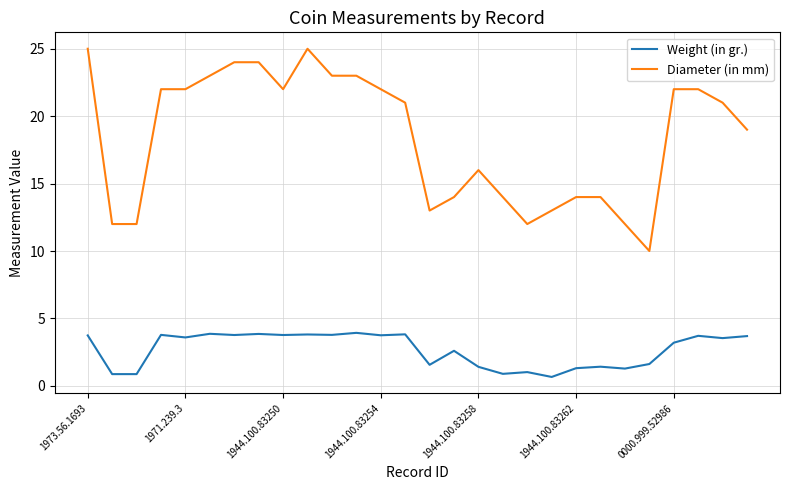

Rank the series by their maximum value, from lowest to highest.

Weight (in gr.), Diameter (in mm)